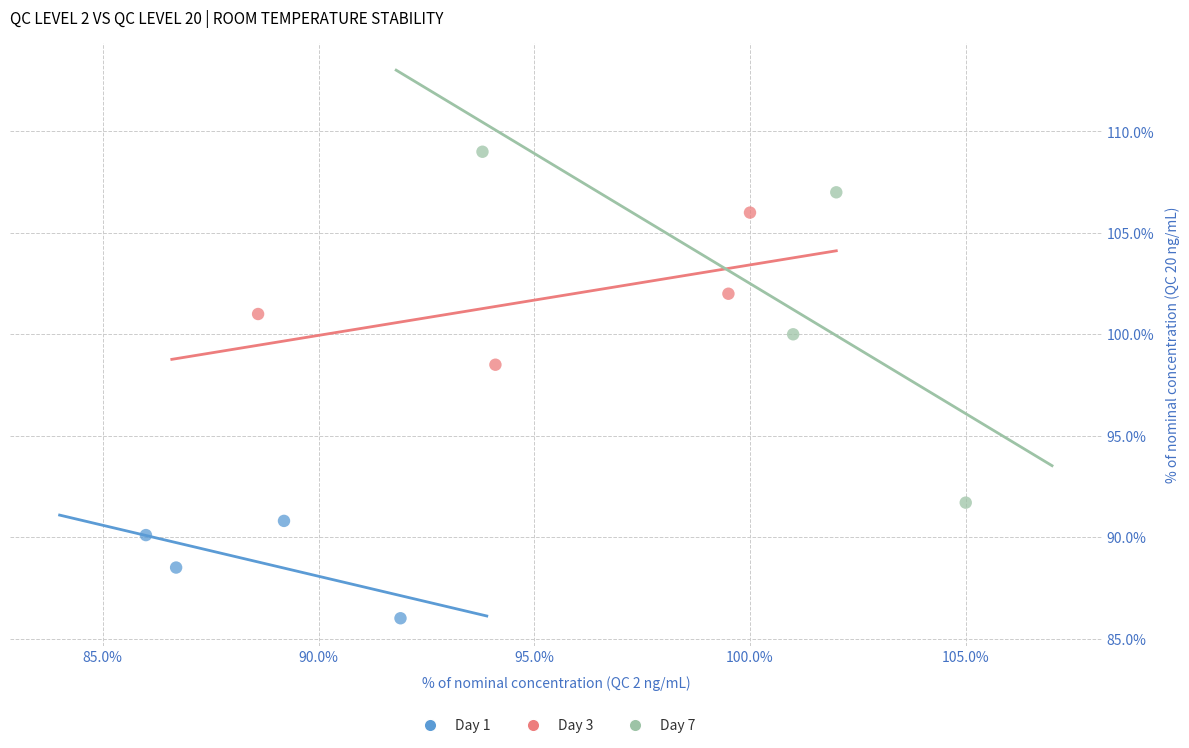

Which series contains the lowest Y value?

Day 1